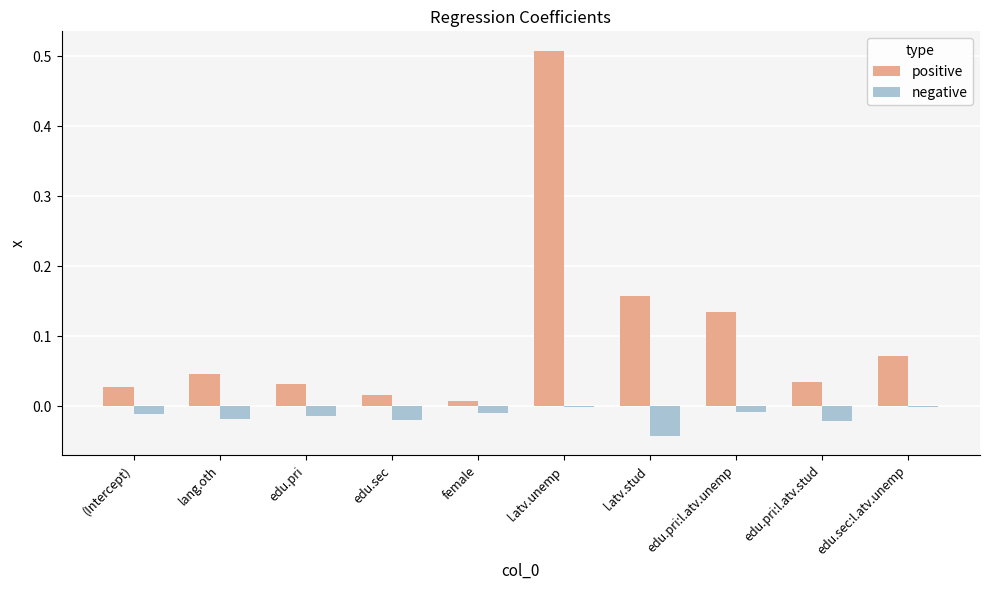

At which category is the sum across all series the highest?

l.atv.unemp